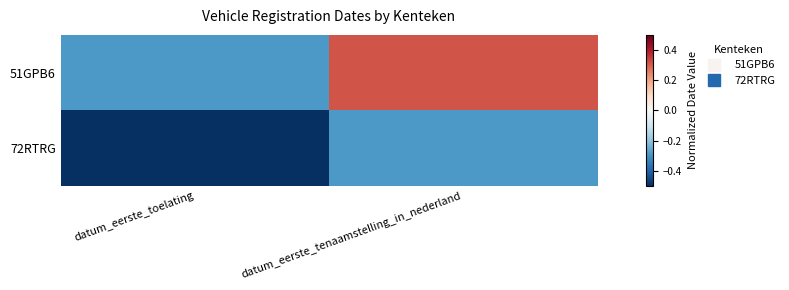

Rank the series by their average value, from highest to lowest.

51GPB6, 72RTRG